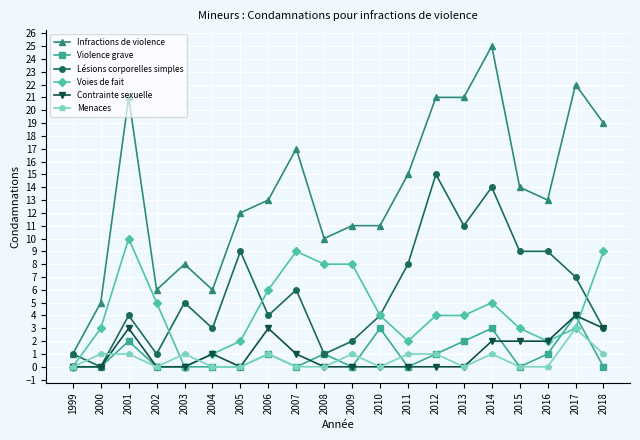

After their last crossing, which series has the higher values: Menaces or Violence grave?

Menaces